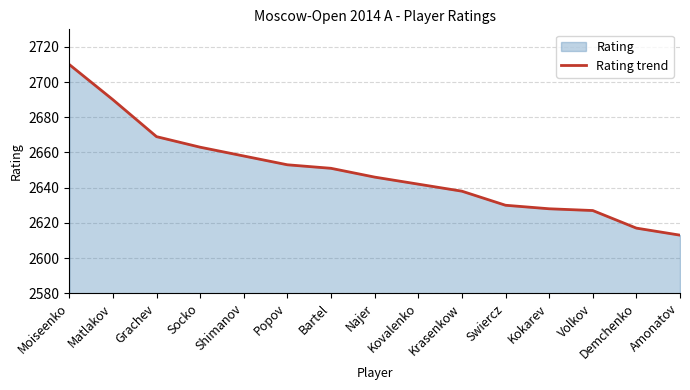

True or false: there are more than 2 points higher than both neighbors.

False